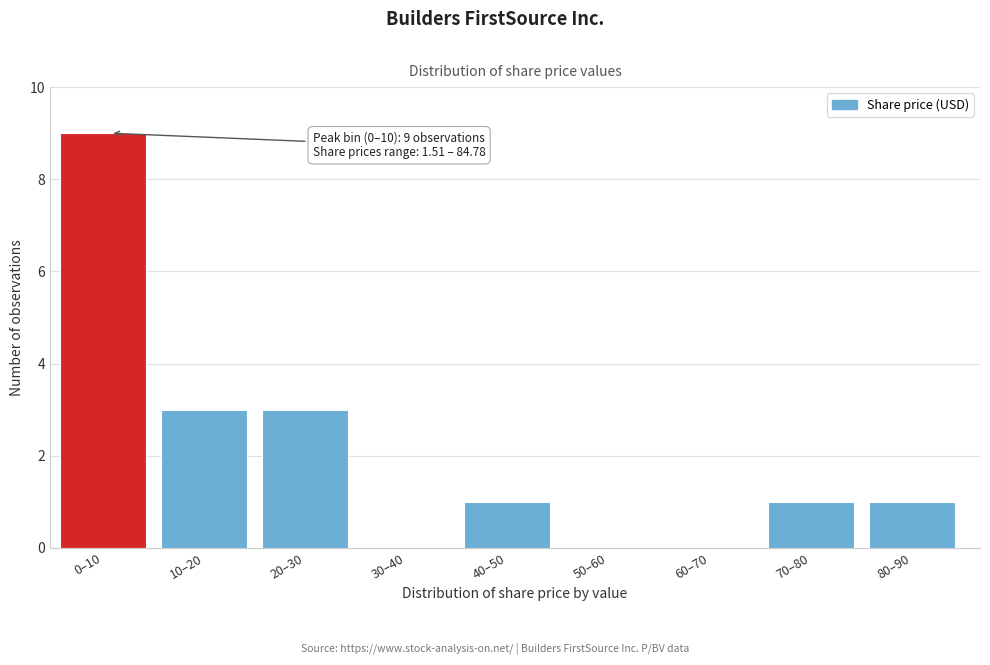

Reading left to right, transcribe all the data shown in this chart.

0–10=9	10–20=3	20–30=3	30–40=0	40–50=1	50–60=0	60–70=0	70–80=1	80–90=1